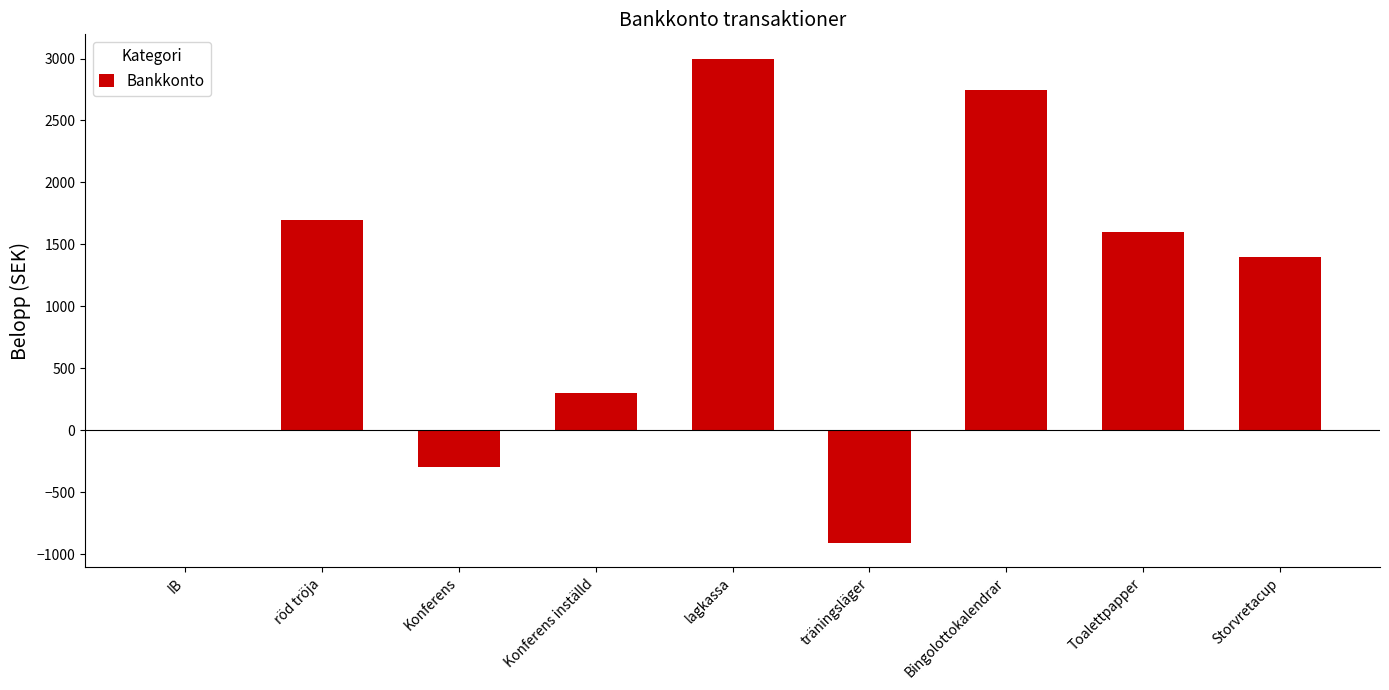

At which label is the value closest to 1045?

Storvretacup